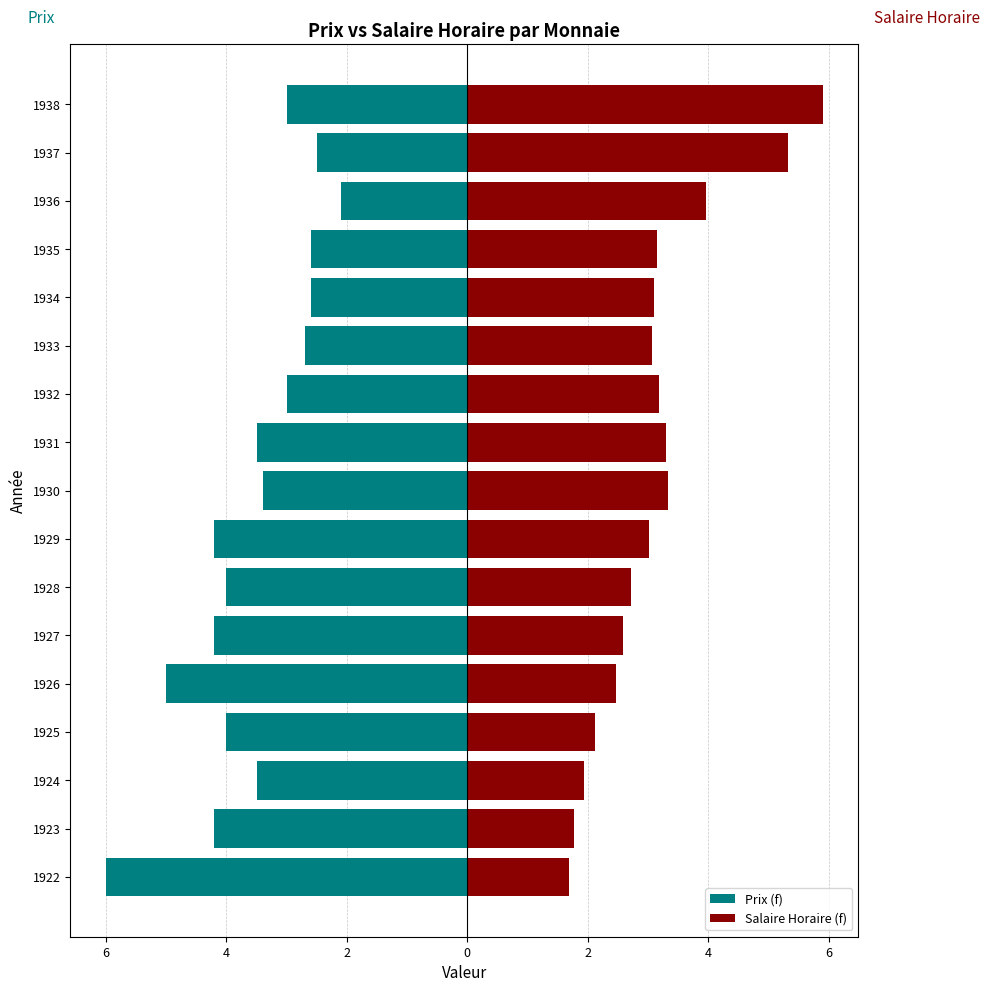

Which series changed the most between 1931 and 1936?

Prix (f)